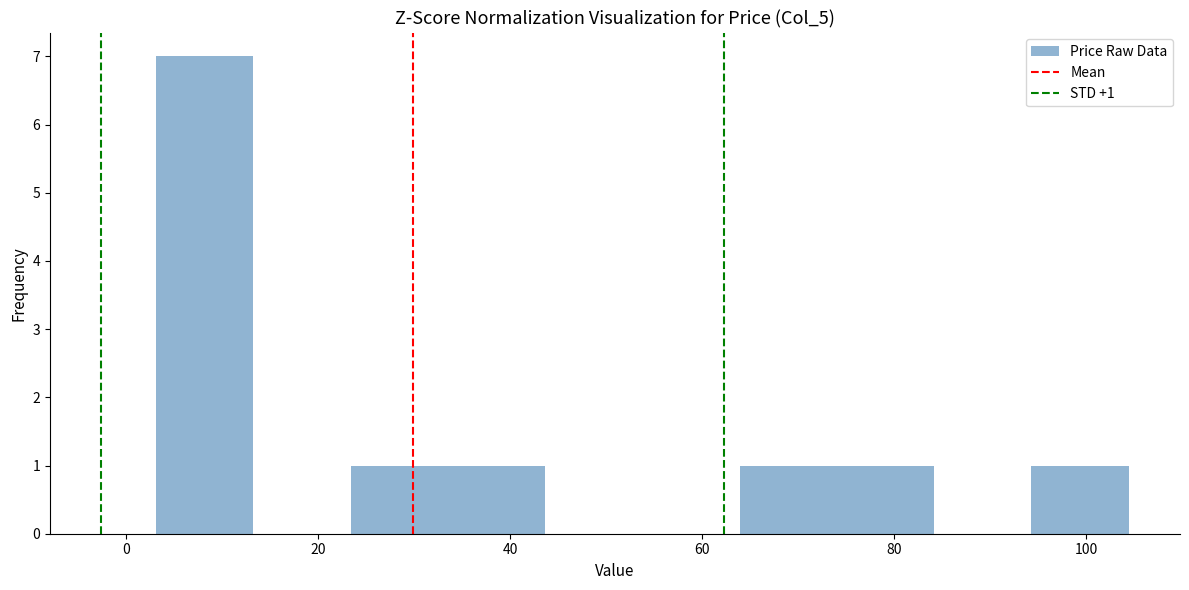

Over which range of the x-axis is the bar tallest?

4 to 14